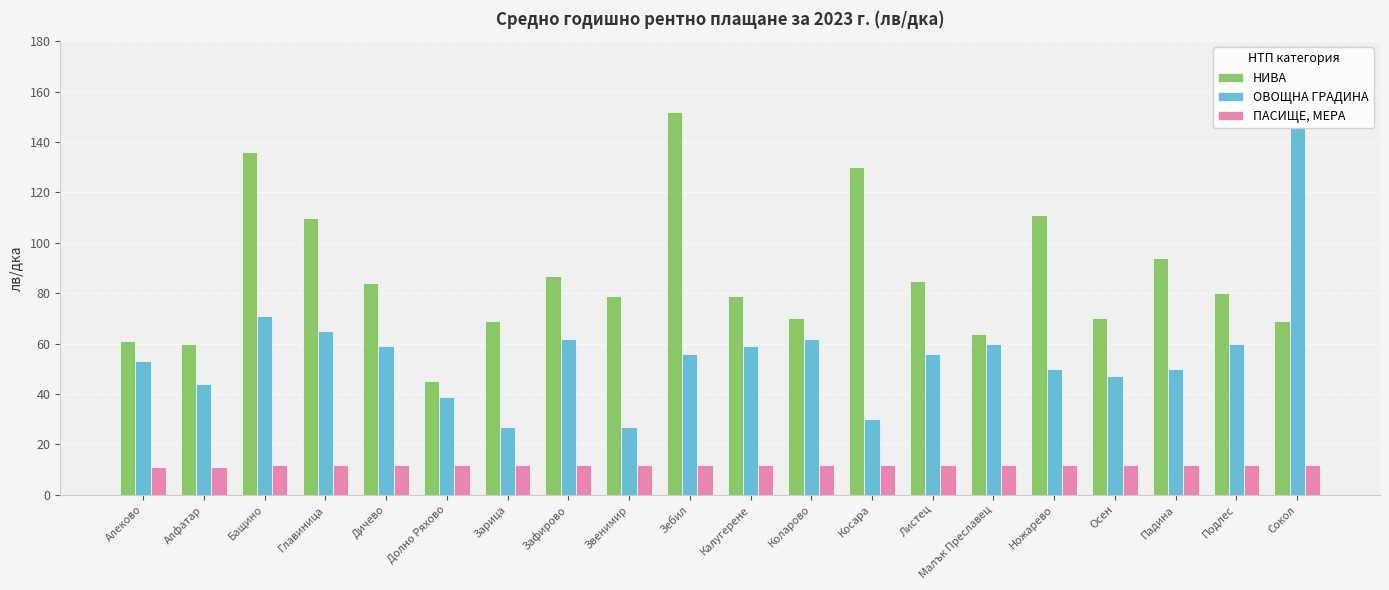

What is the difference between the second highest and minimum values in the ОВОЩНА ГРАДИНА series?

44